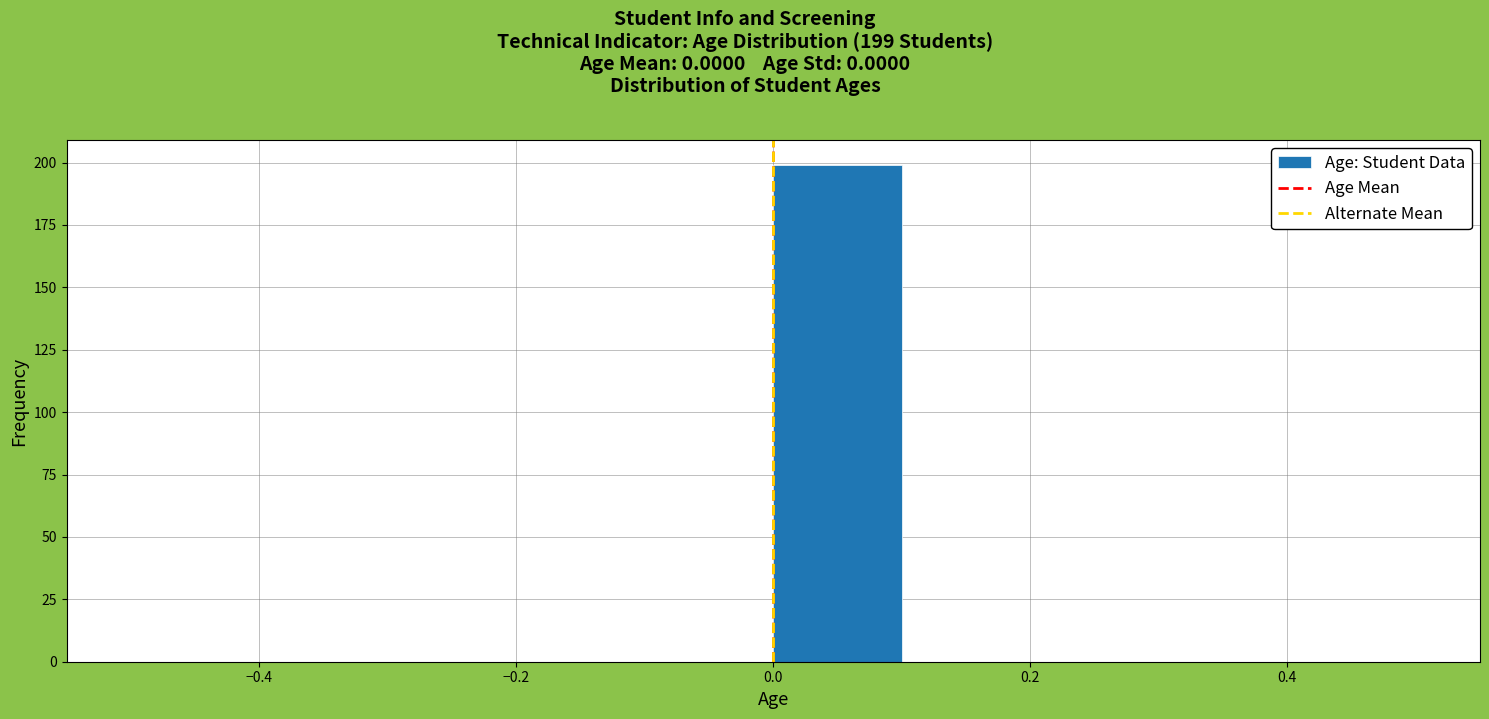

Over which range of the x-axis is the bar tallest?

0.0 to 0.1